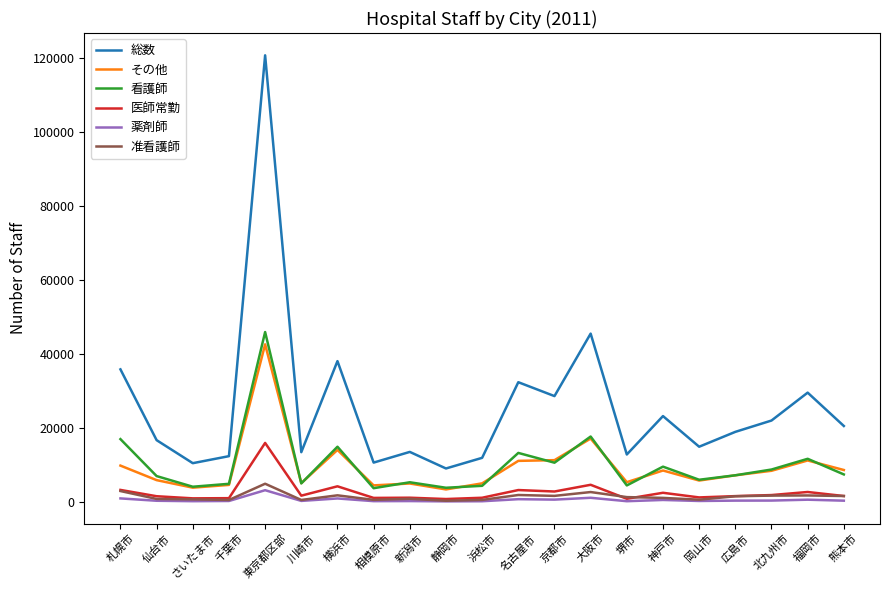

What is the difference between the maximum and second lowest values in the 薬剤師 series?

2986.6